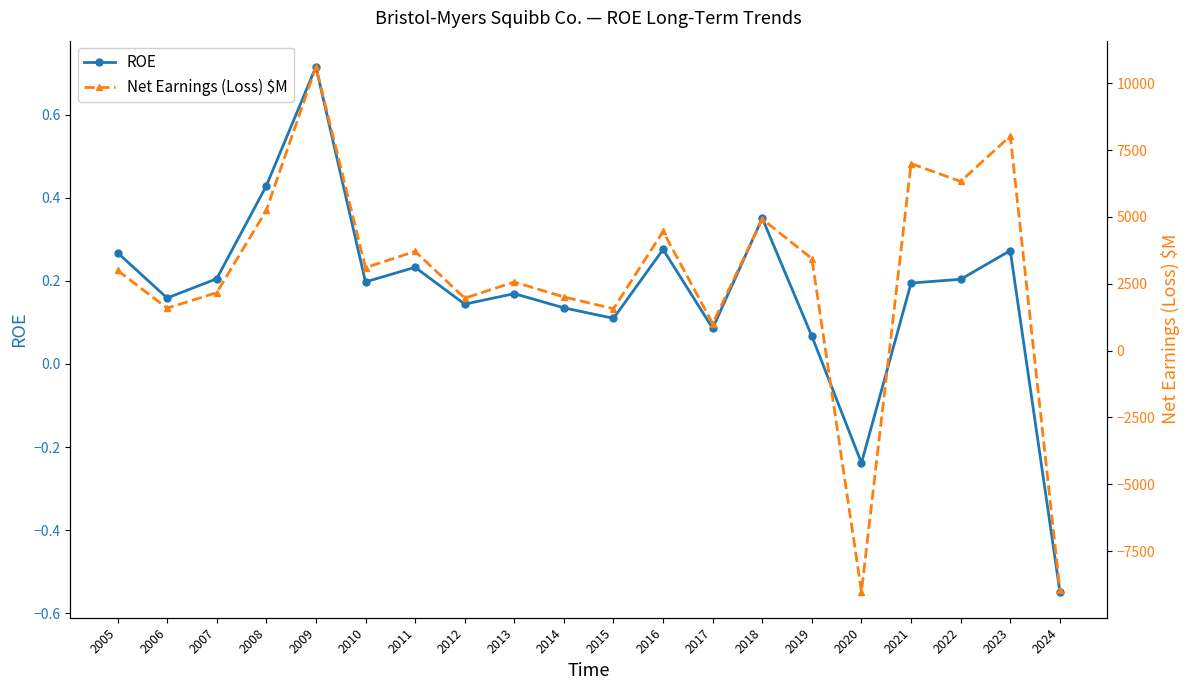

How many values in ROE are above zero?

18